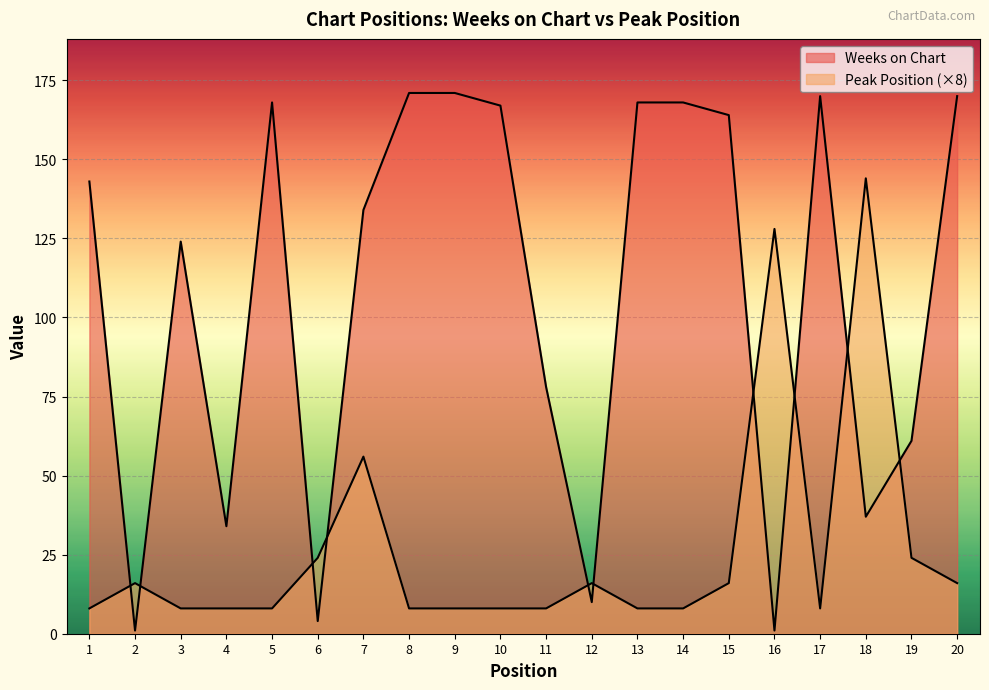

What are all the series names shown in the legend?

Weeks on Chart, Peak Position